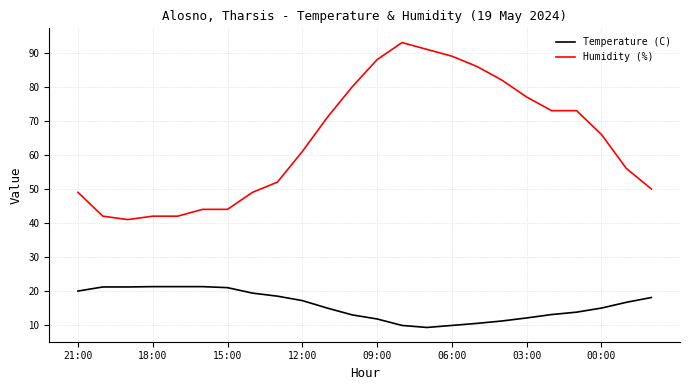

True or false: Humidity (%) and Temperature (C) intersect in this chart.

False